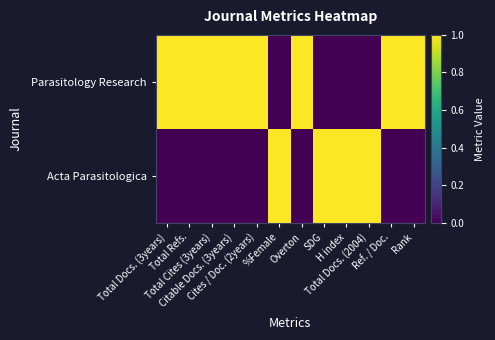

What is the total value across all series at Citable Docs. (3years)?

1